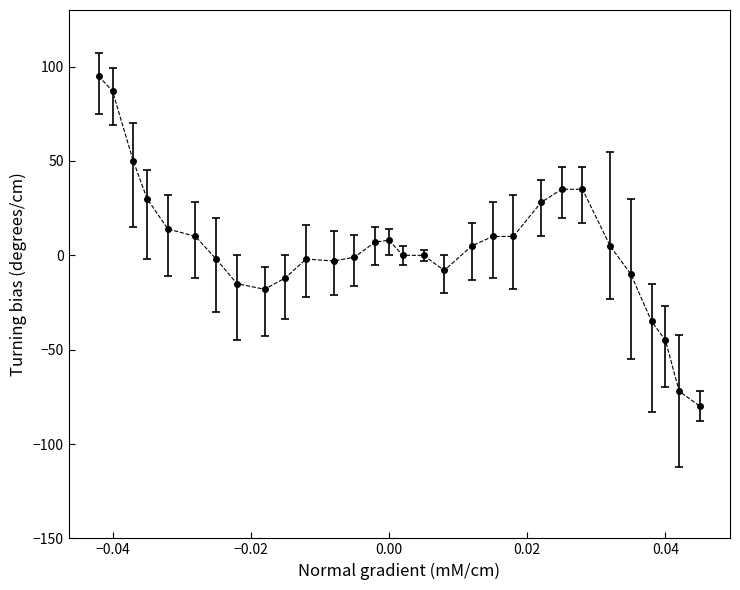

True or false: there are more than 0 points higher than both neighbors.

True